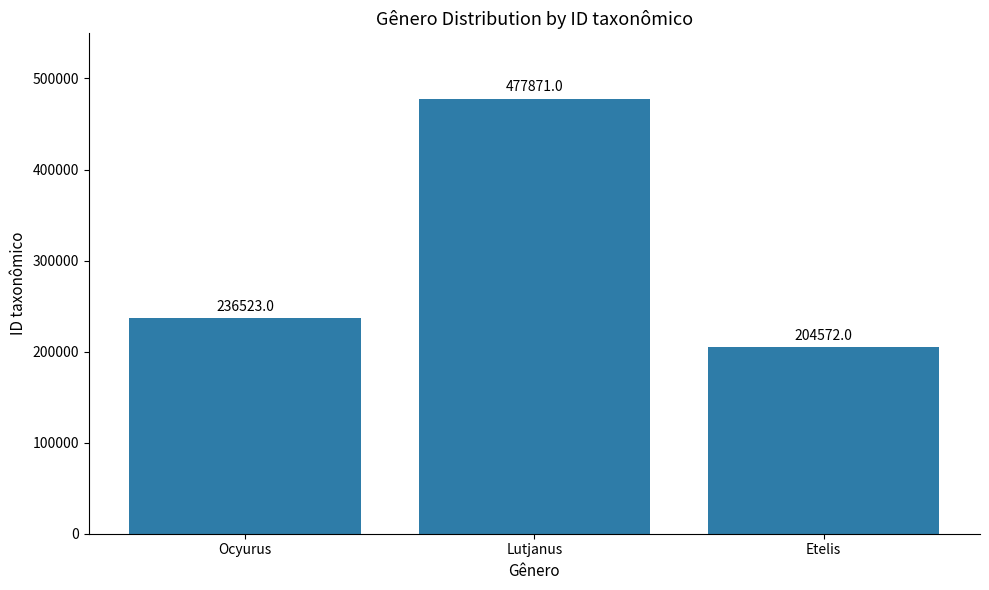

How many values are below 236523?

1